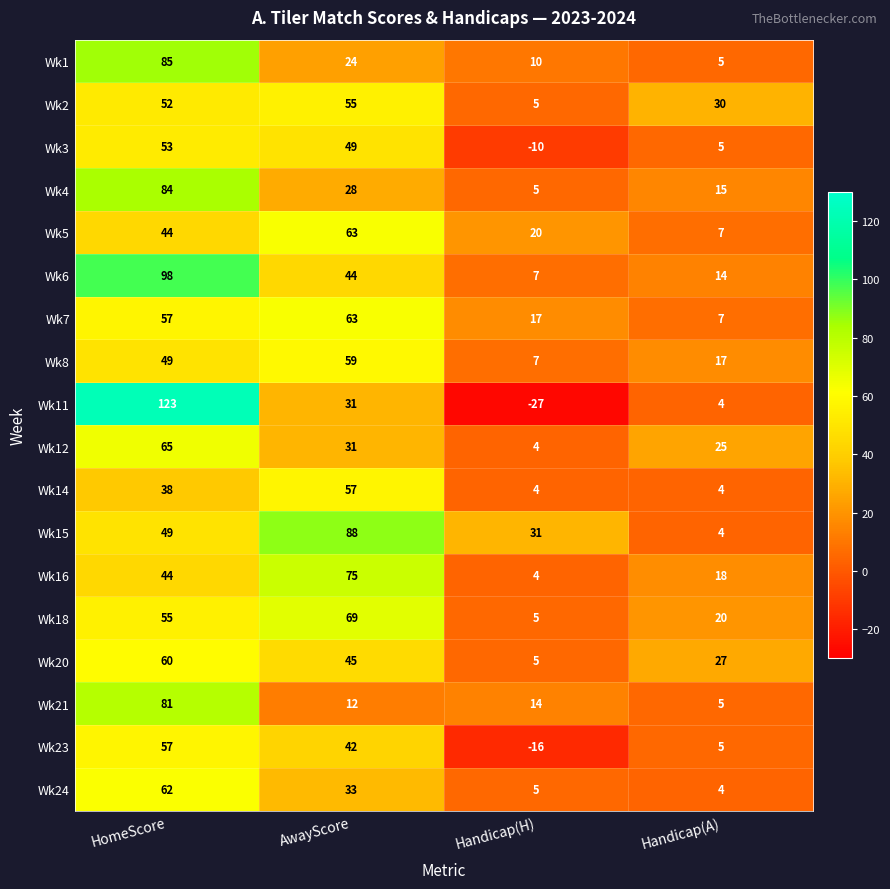

What is the approximate value of Wk7 at HomeScore, to the nearest 10?

60